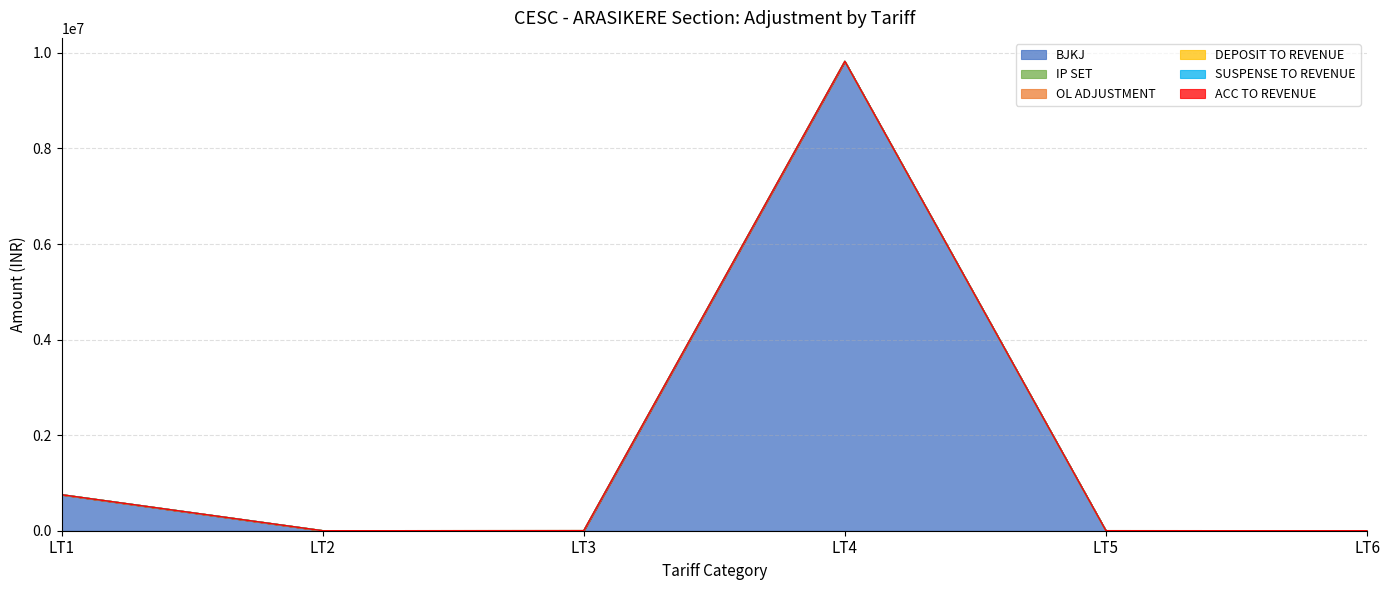

Reading right to left, transcribe all the data shown in this chart.

BJKJ: 0.0	0.0	9822249.4	0.0	0.0	753225.9
IP SET: 0.0	0.0	0.0	0.0	0.0	0.0
OL ADJUSTMENT: 0.0	0.0	0.0	1805.6	0.0	0.0
DEPOSIT TO REVENUE: 0.0	900.0	0.0	0.0	0.0	0.0
SUSPENSE TO REVENUE: 0.0	0.0	0.0	0.0	0.0	0.0
ACC TO REVENUE: 0.0	0.0	0.0	0.0	0.0	0.0